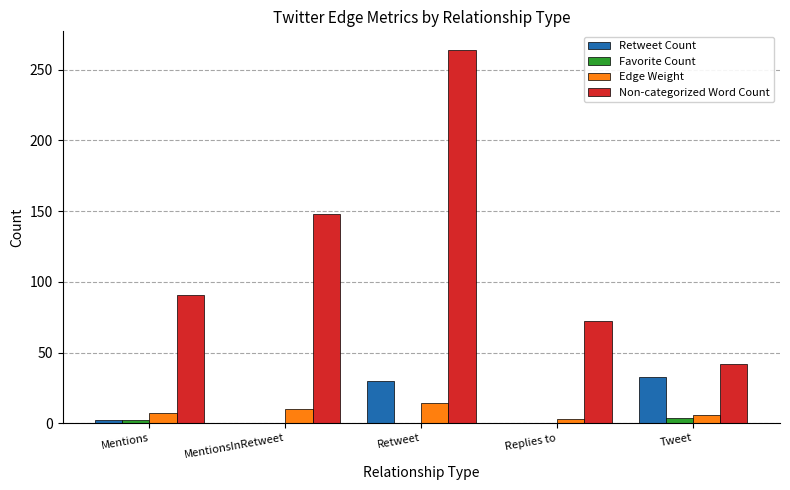

Are the bars horizontal?

No